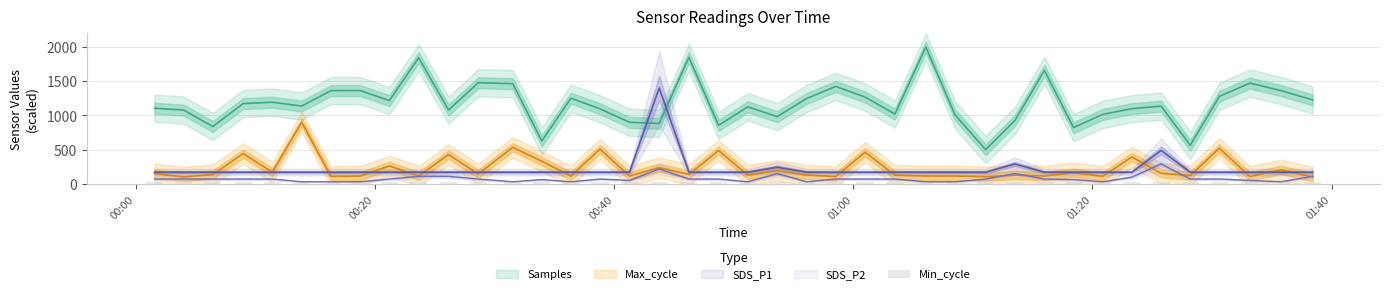

What position from the left is 2023/10/18 00:16:19?

7